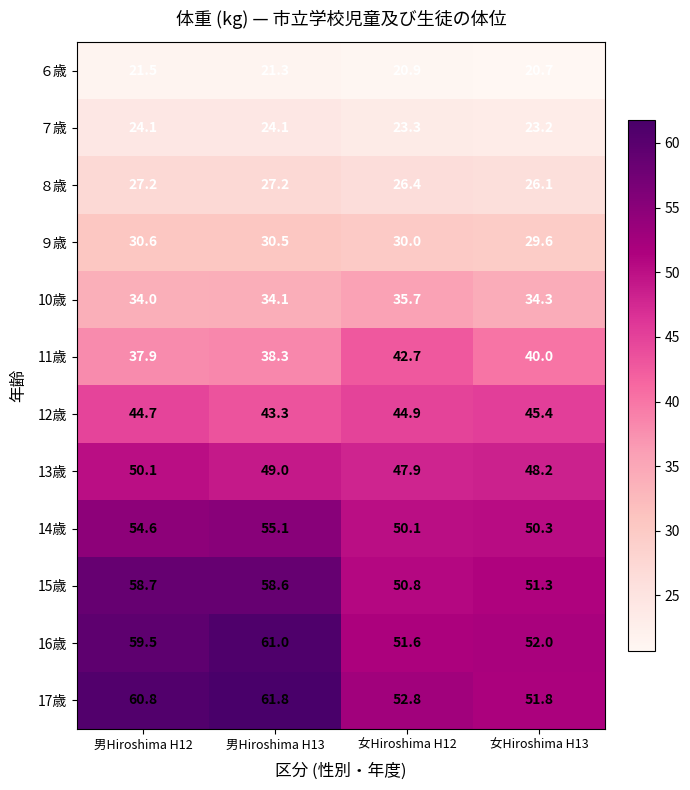

Is it true that 10歳 equals 34.0 at 男Hiroshima H12?

True